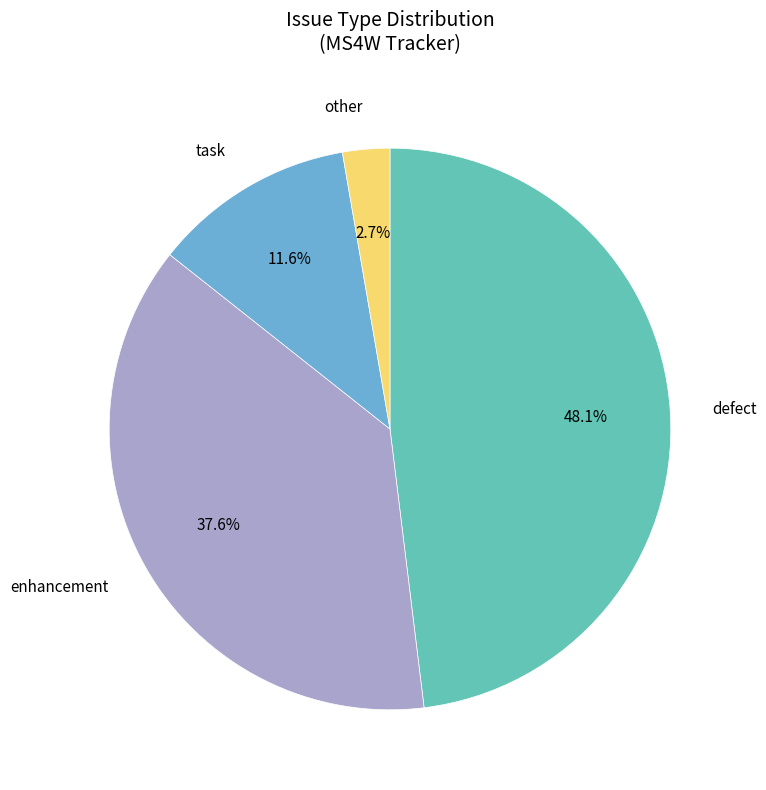

Is there a majority slice in this chart?

No